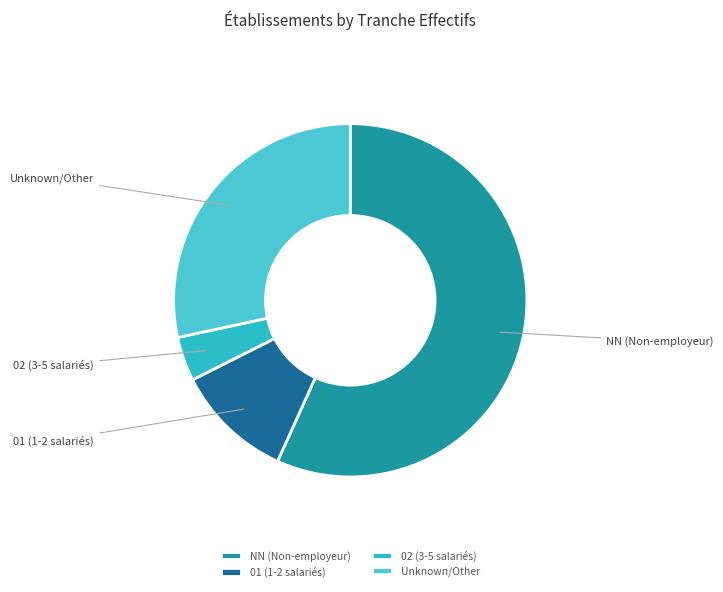

Which has a higher value, 01 (1-2 salariés) or NN (Non-employeur)?

NN (Non-employeur)